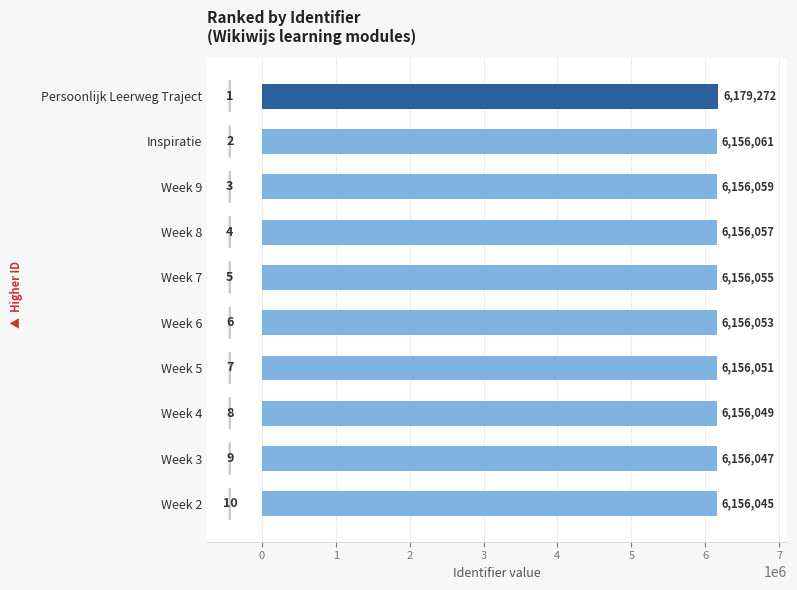

What is the difference between the second highest and minimum values?

16